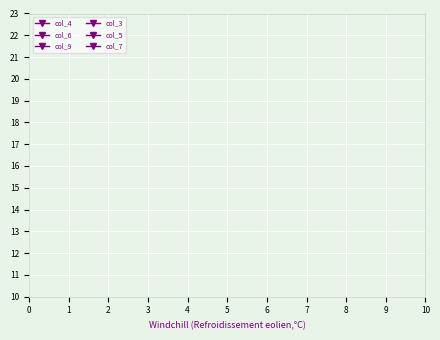

Is this an area chart (filled region under the line)?

No